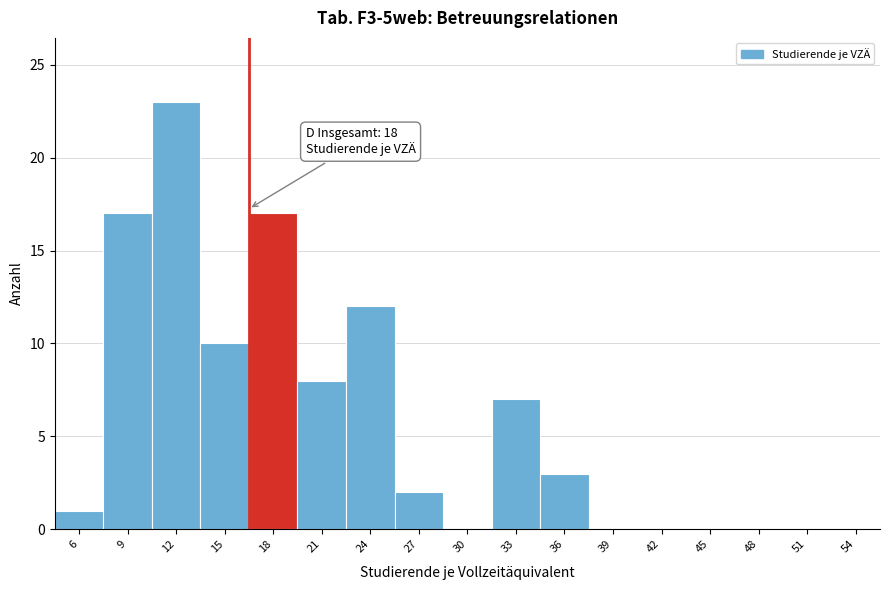

Reading left to right, list all the values displayed in this chart.

6=1	9=17	12=23	15=10	18=17	21=8	24=12	27=2	30=0	33=7	36=3	39=0	42=0	45=0	48=0	51=0	54=0